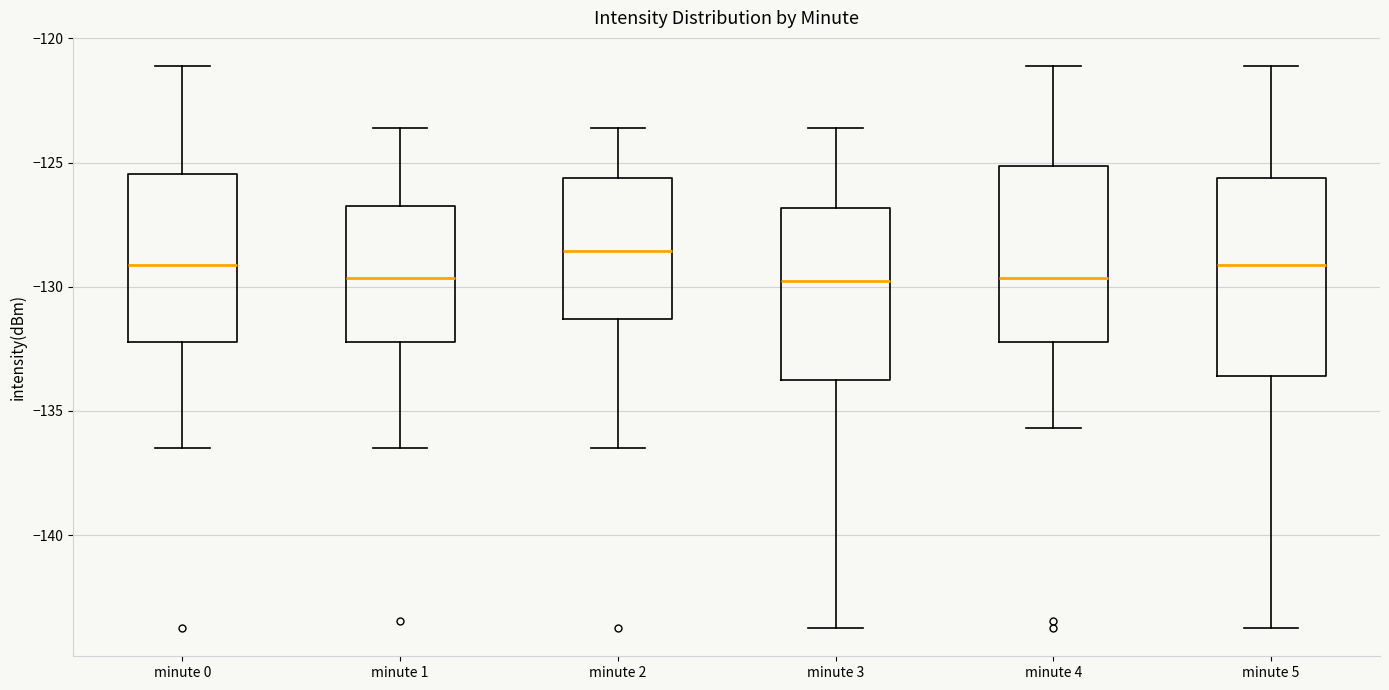

Where does the upper whisker of the box for minute 5 end on the y-axis? The values are not printed on the chart, so give them approximately, as read against the axis.

-121.0